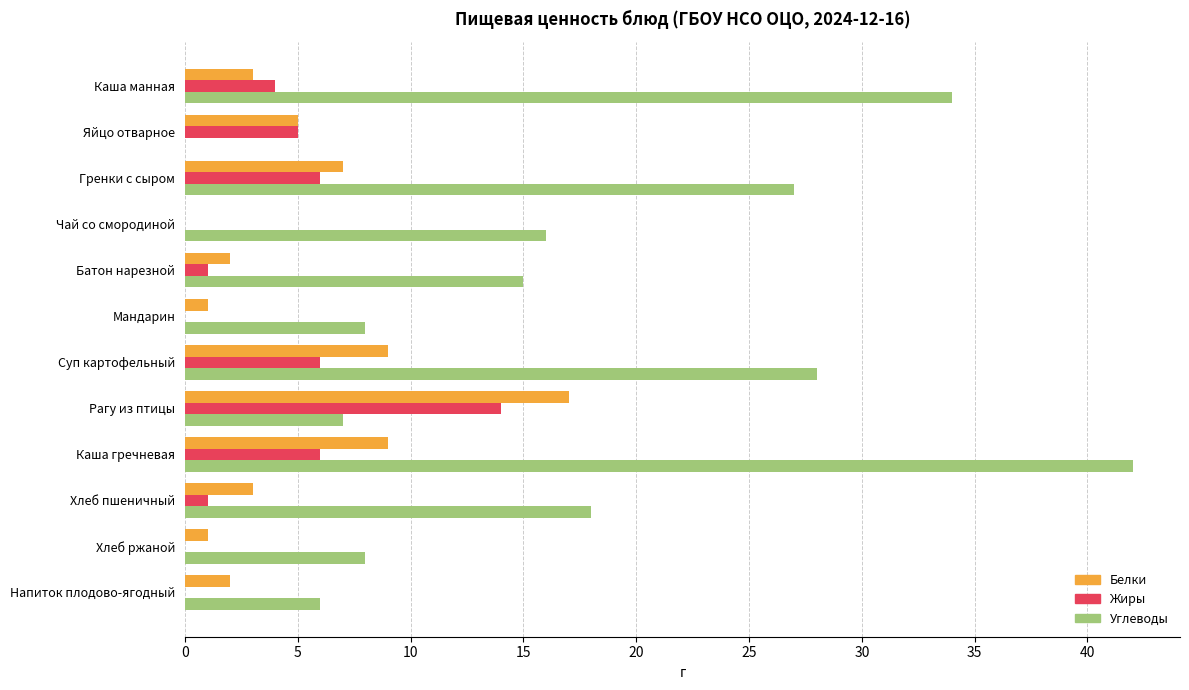

At which category is the sum across all series the highest?

Каша гречневая